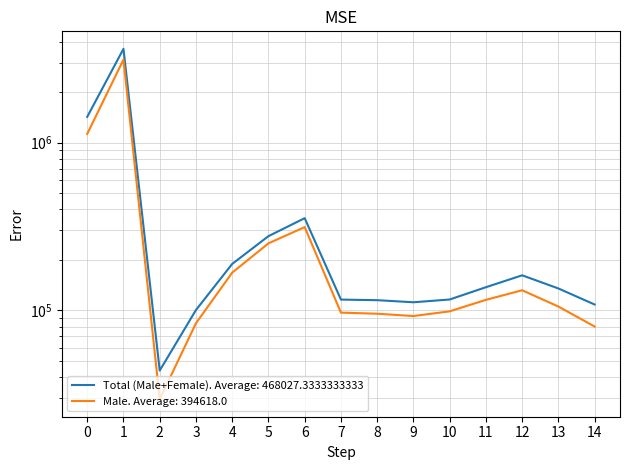

Which has a higher value, 3 or 5?

5